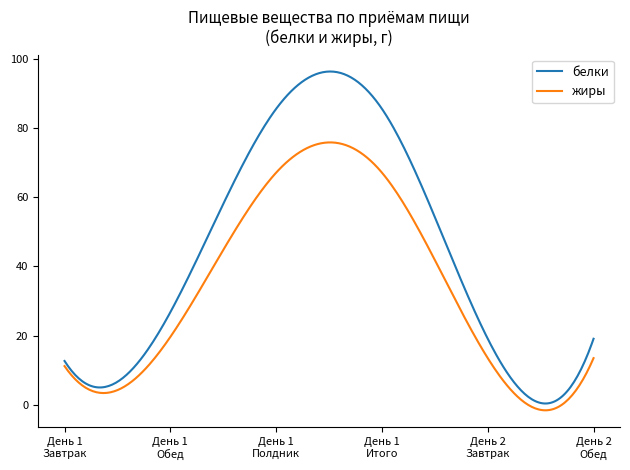

What is the maximum value shown in the chart?

96.3